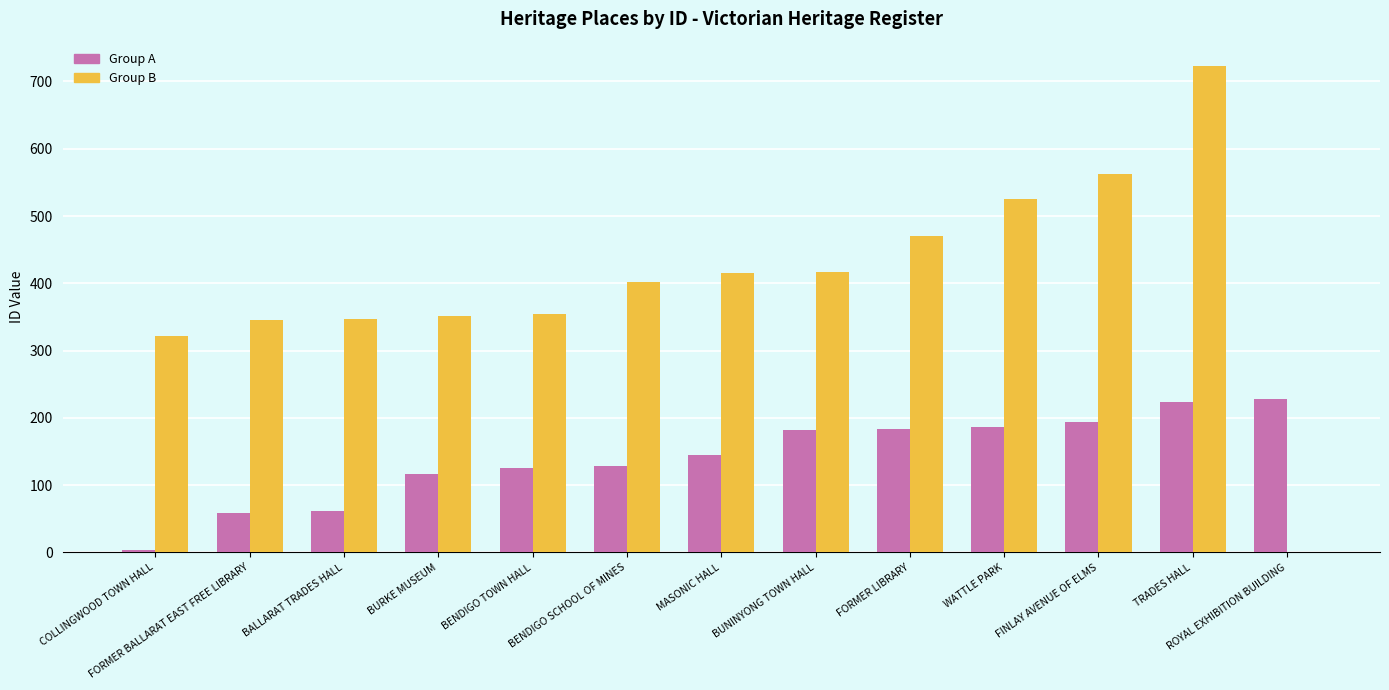

What is the greatest value displayed?

723